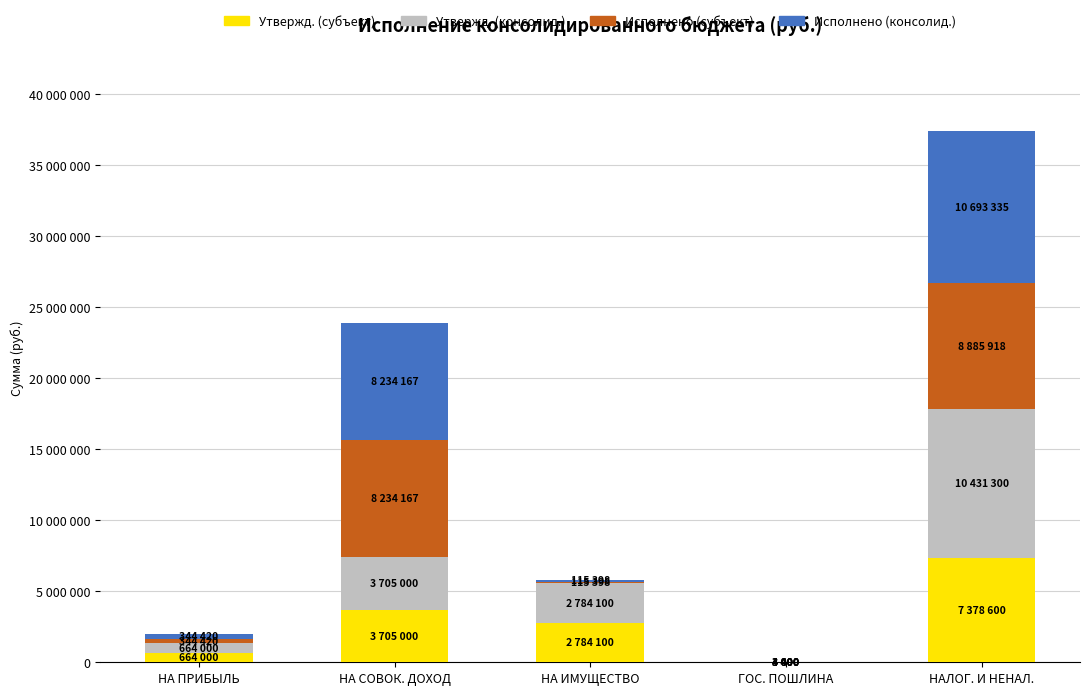

What are all the series names shown in the legend?

Утвержд. (субъект), Утвержд. (консолид.), Исполнено (субъект), Исполнено (консолид.)